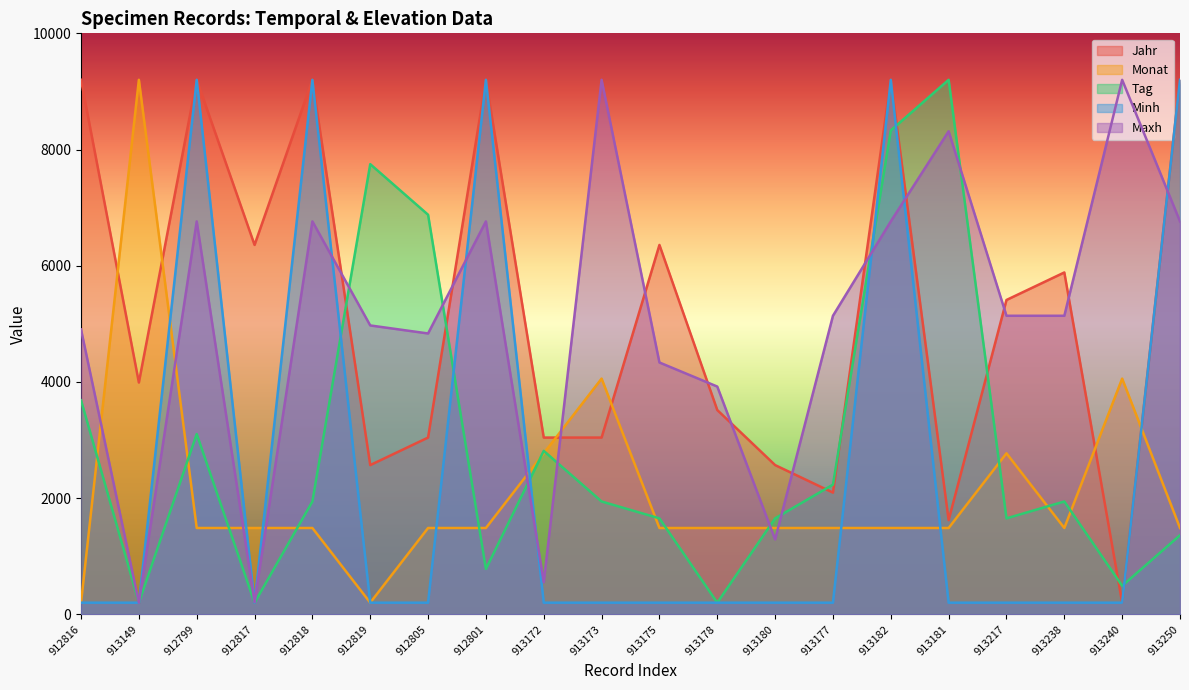

Rank the series at 913238 from highest to lowest value.

Jahr, Maxh, Tag, Monat, Minh